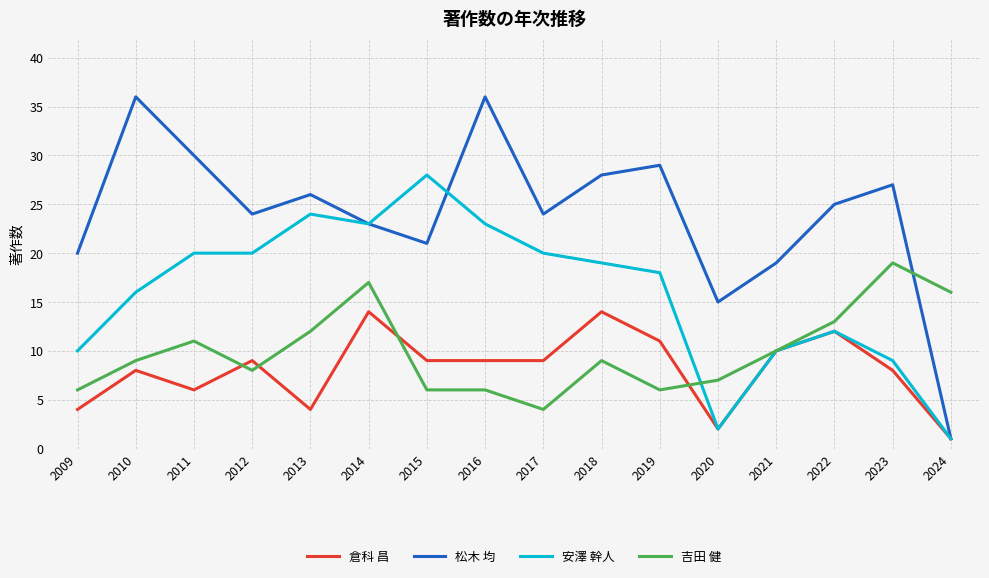

Reading left to right, extract all data points from this chart.

倉科 昌: 4	8	6	9	4	14	9	9	9	14	11	2	10	12	8	1
松木 均: 20	36	30	24	26	23	21	36	24	28	29	15	19	25	27	1
安澤 幹人: 10	16	20	20	24	23	28	23	20	19	18	2	10	12	9	1
吉田 健: 6	9	11	8	12	17	6	6	4	9	6	7	10	13	19	16